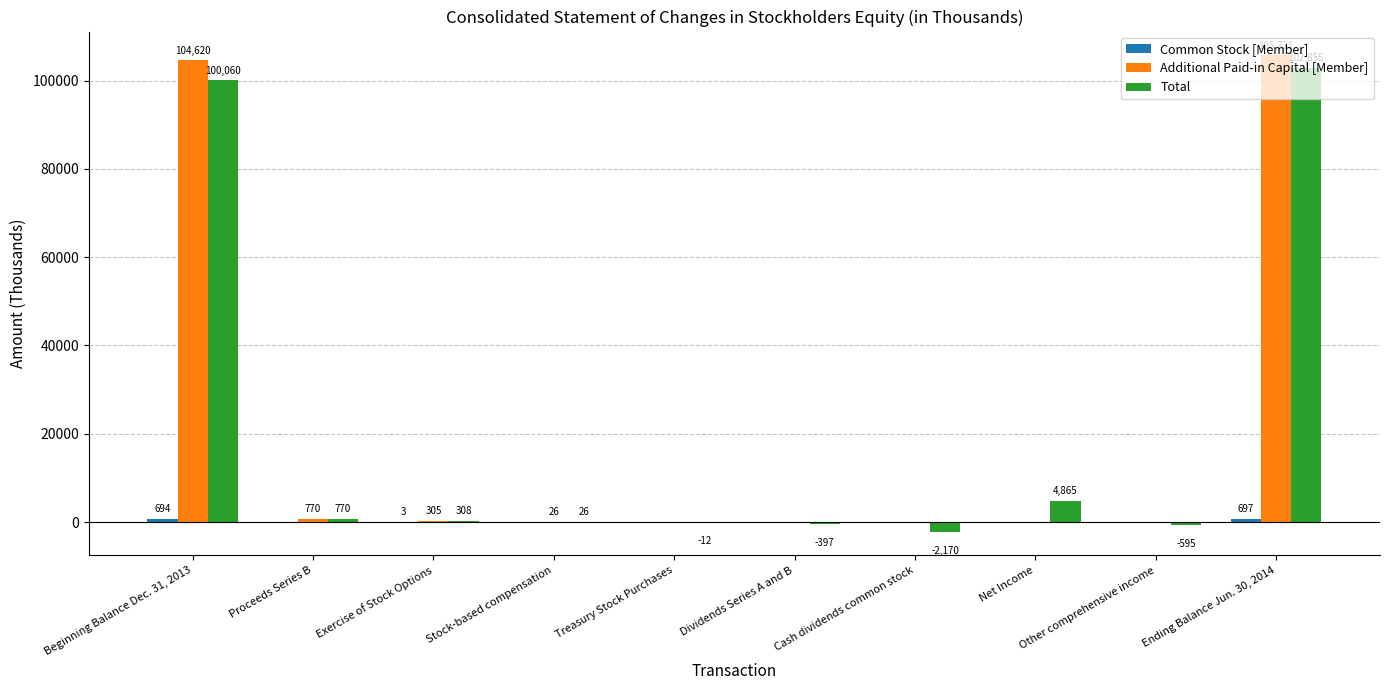

At which category is the sum across all series the highest?

Ending Balance Jun. 30, 2014